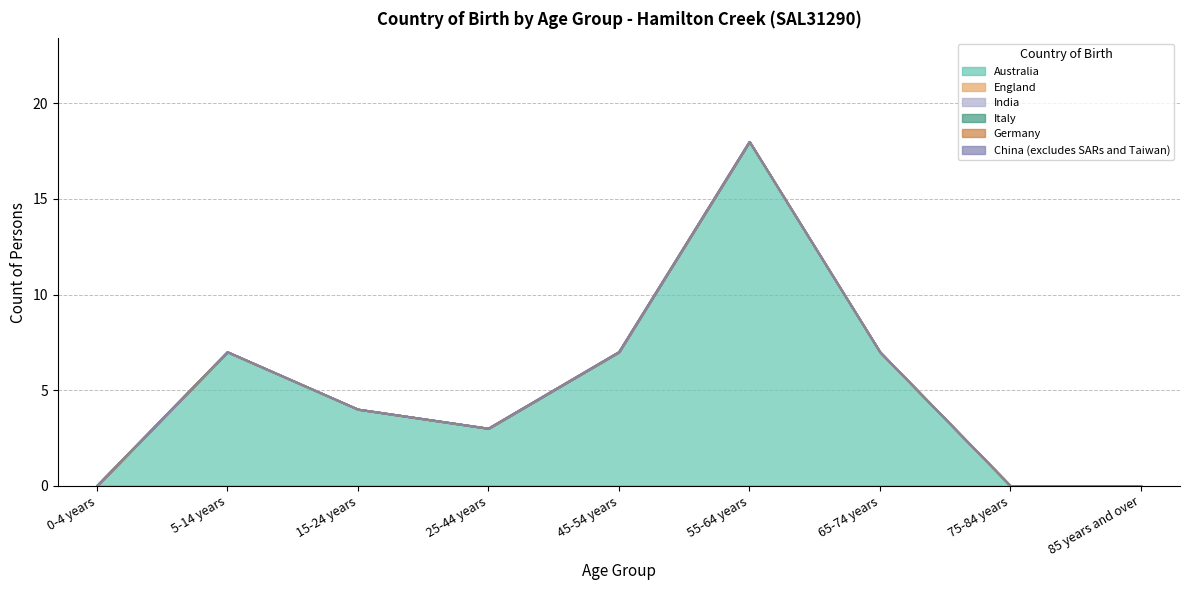

Which series changed the most between 0-4 years and 15-24 years?

Australia